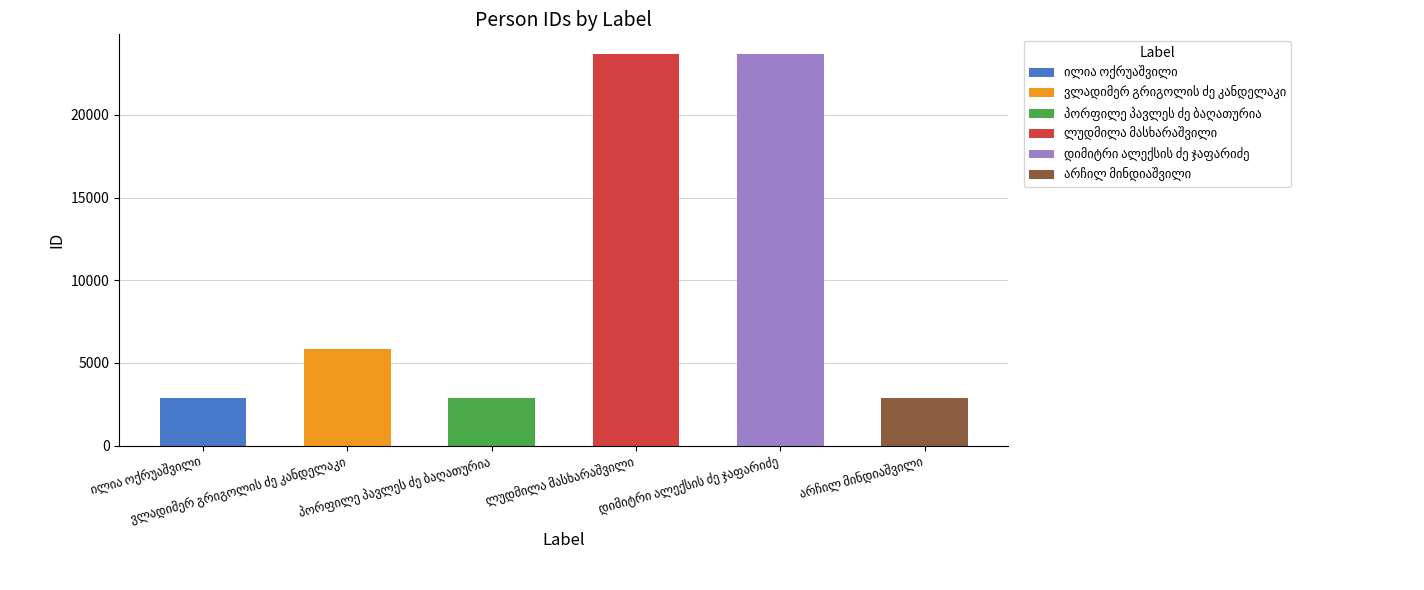

Where does the data first go above 5819?

ლუდმილა მასხარაშვილი